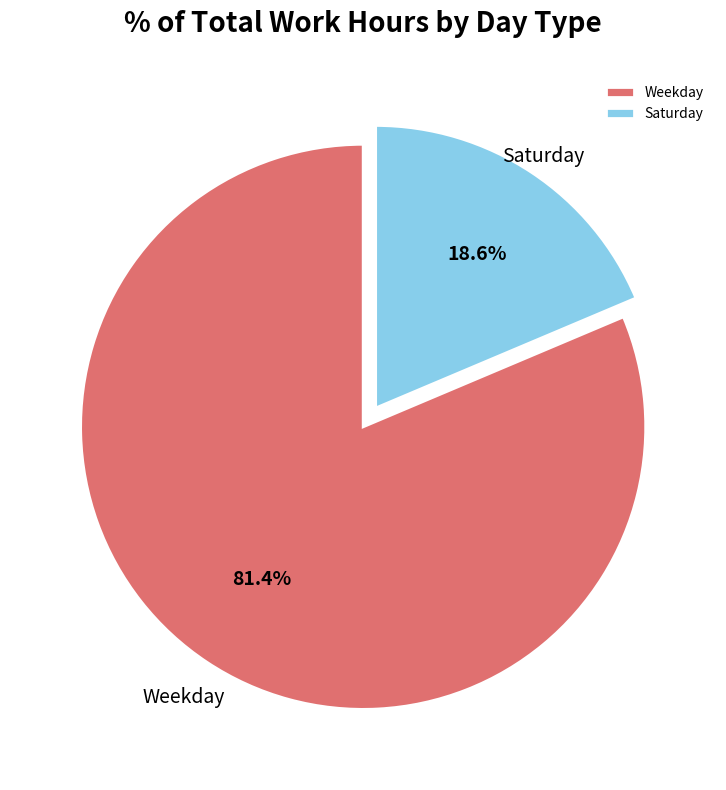

How many segments does this pie chart have?

2